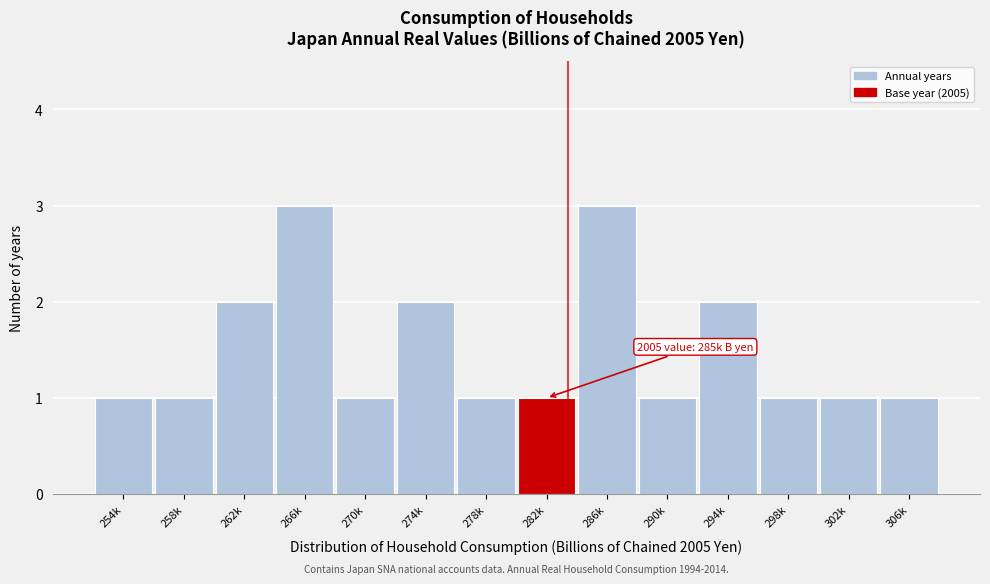

Reading left to right, transcribe all the data shown in this chart.

1	1	2	3	1	2	1	1	3	1	2	1	1	1